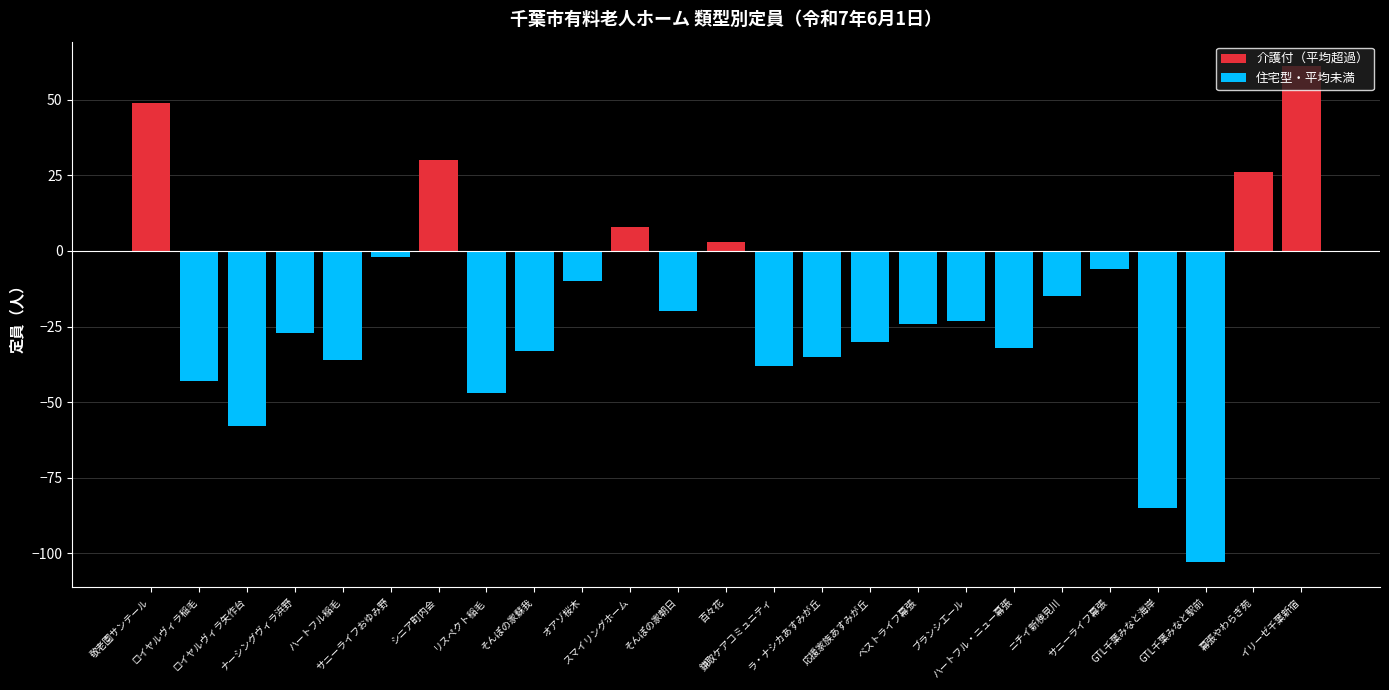

What is the average value?

-20